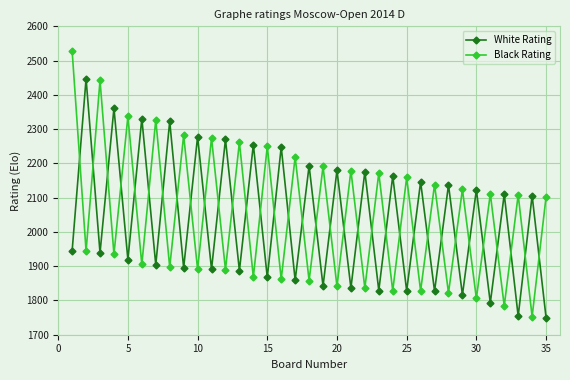

What is the difference between the maximum and minimum values in the Black Rating series?

775